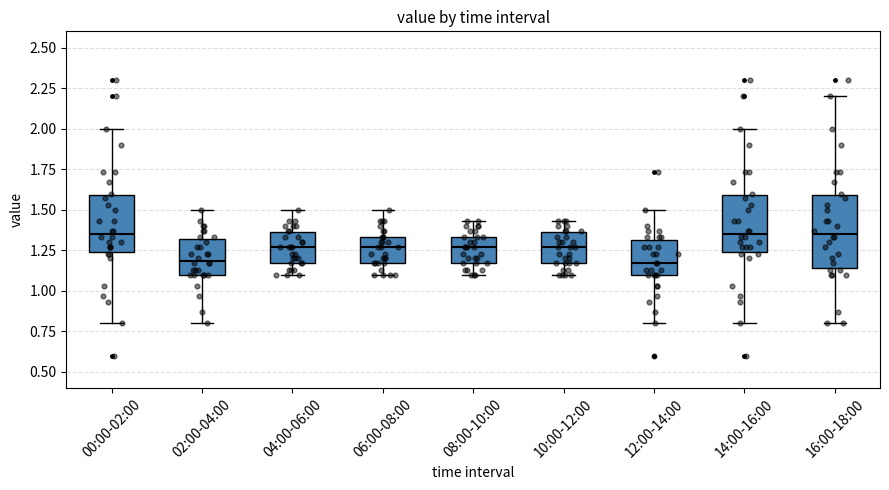

Where is the lower edge of the box for 06:00-08:00 on the y-axis? The values are not printed on the chart, so give them approximately, as read against the axis.

1.15